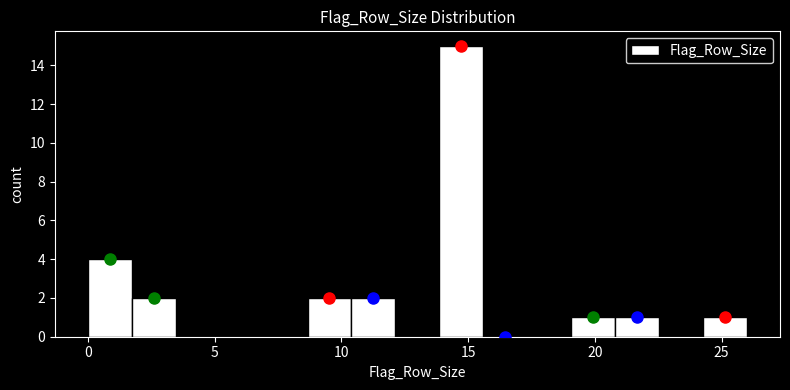

Read against the x-axis, roughly where is the centre of the tallest bar?

14.5